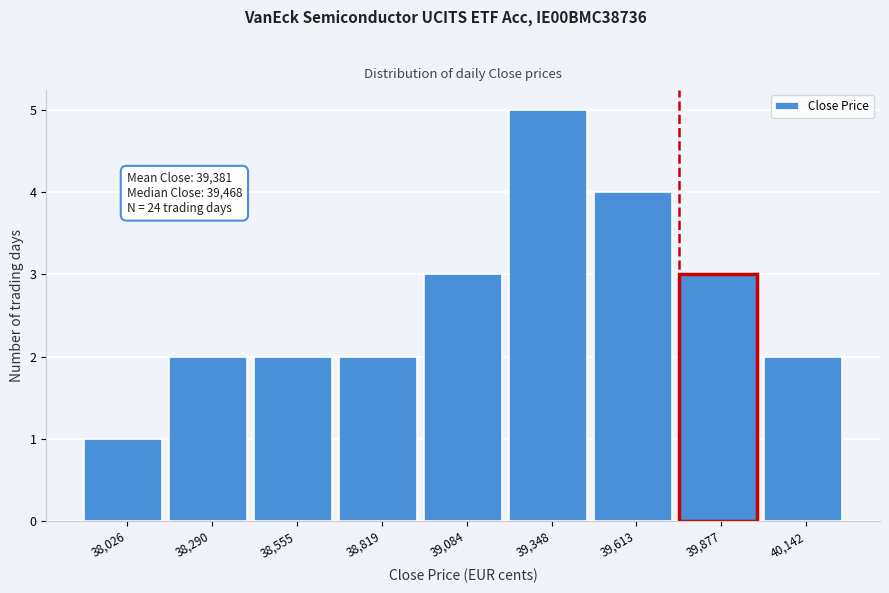

Reading left to right, transcribe all the data shown in this chart.

38,026=1	38,290=2	38,555=2	38,819=2	39,084=3	39,348=5	39,613=4	39,877=3	40,142=2